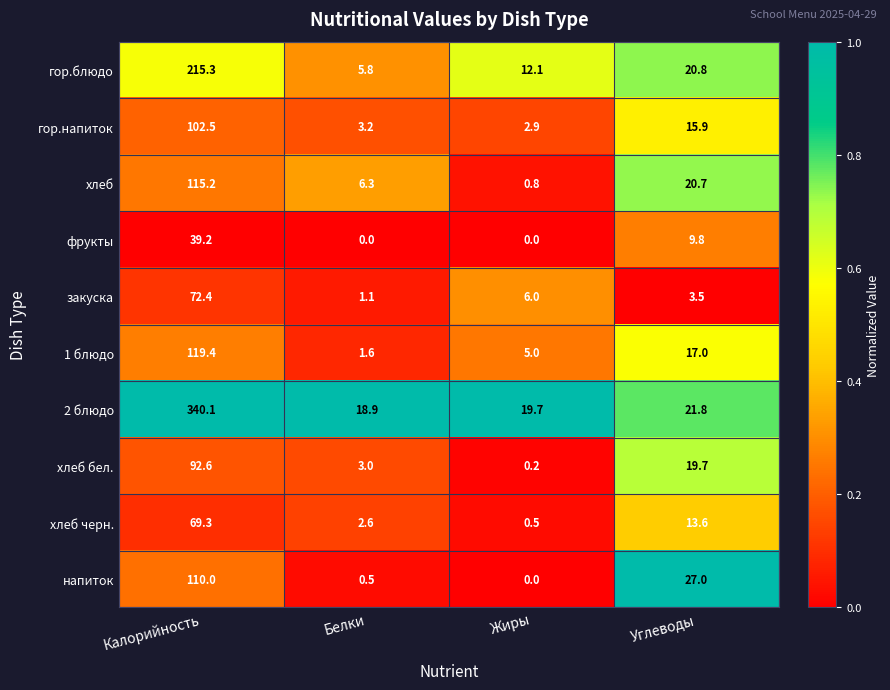

Is it true that фрукты equals 6.8 at Углеводы?

False